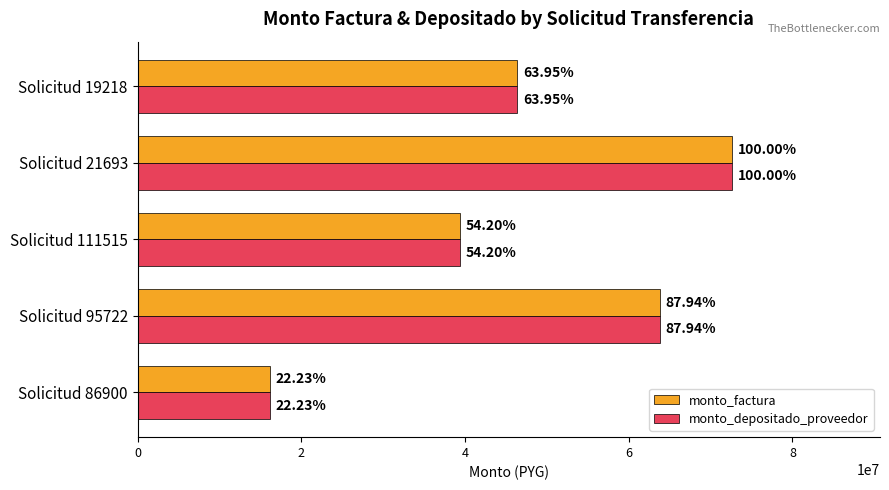

What is the smallest value displayed?

16127450